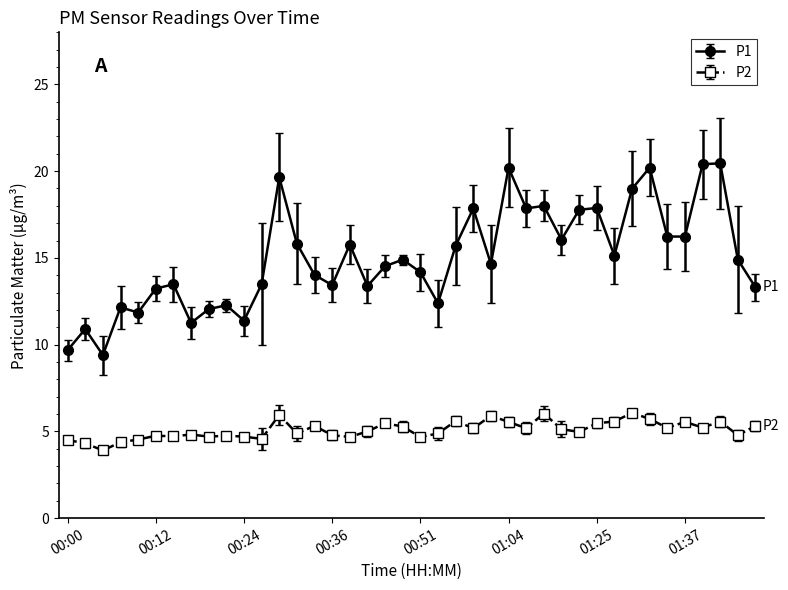

What are all the series names shown in the legend?

P1, P2